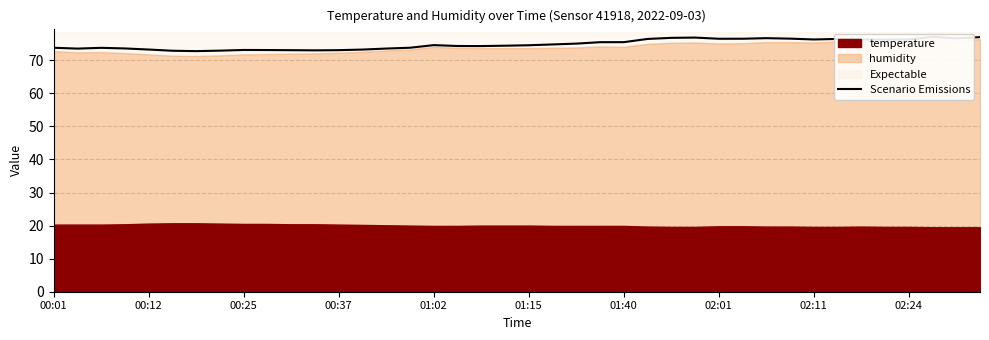

How many data points are less than 74?

16